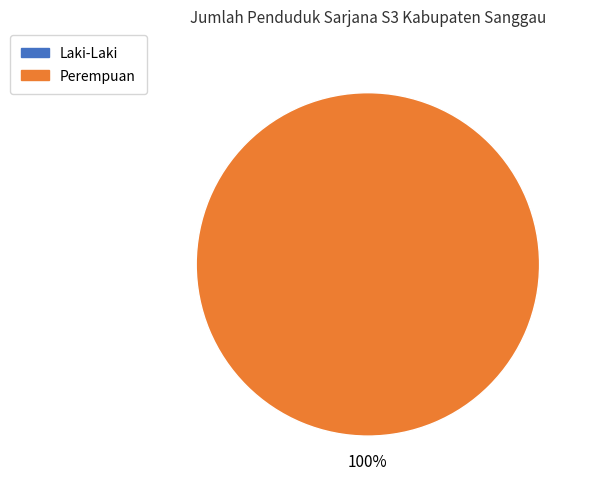

True or false: Perempuan accounts for 89% of the total.

False